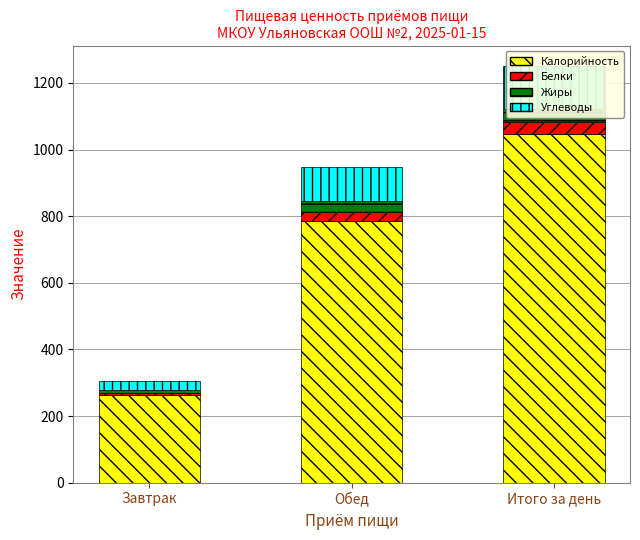

Which label corresponds to the smallest value in the chart?

Завтрак